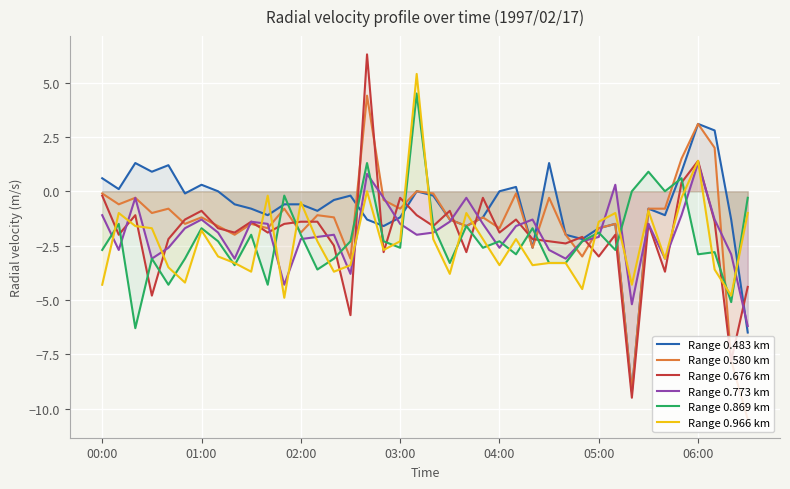

Is the value of Range 0.869 km at 37 greater than the value of Range 0.773 km at 19?

No